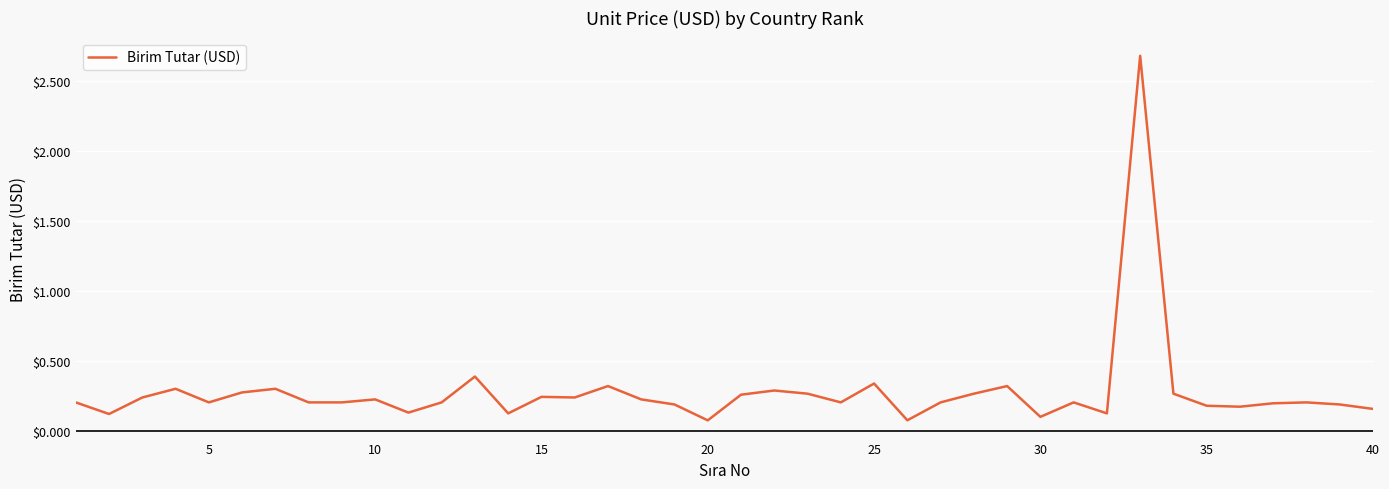

What is the difference between the maximum and minimum values?

2.6